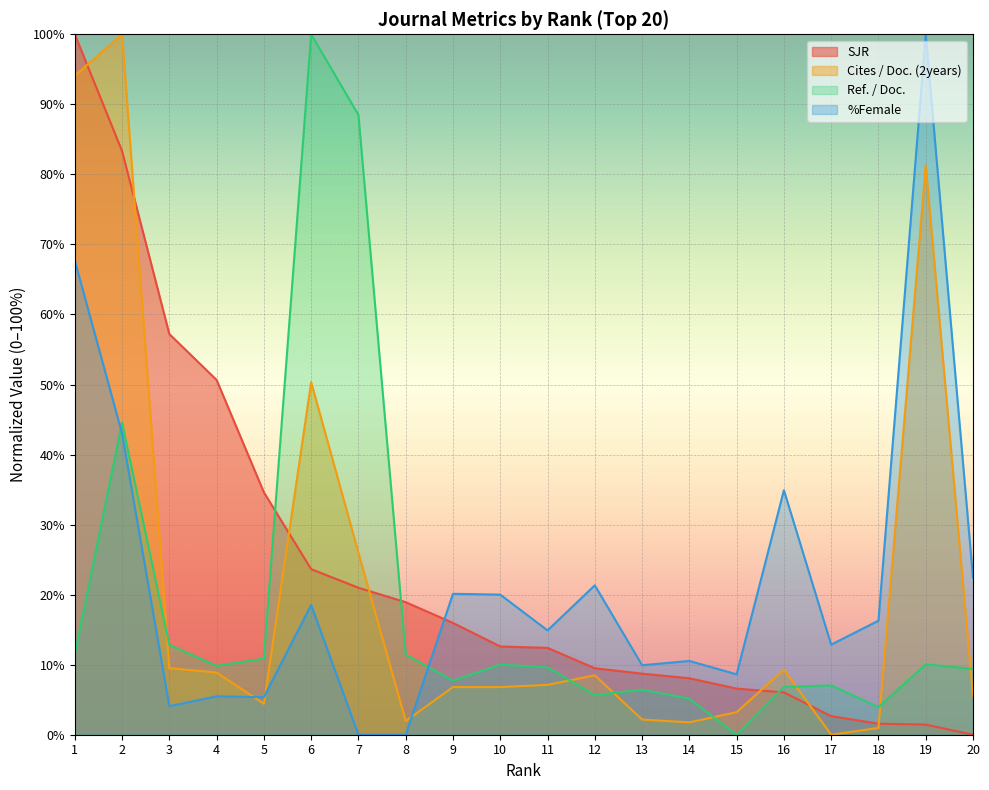

Reading right to left, list all the values displayed in this chart.

SJR: 0.0	1.4	1.6	2.6	6.0	6.6	8.1	8.7	9.5	12.4	12.6	16.0	18.9	21.0	23.6	34.6	50.6	57.2	83.3	100.0
Cites / Doc. (2years): 5.5	81.3	1.0	0.0	9.3	3.2	1.8	2.2	8.5	7.1	6.8	6.8	1.9	26.0	50.3	4.4	8.9	9.5	100.0	94.1
Ref. / Doc.: 9.4	10.0	3.9	7.0	6.8	0.0	5.1	6.4	5.7	9.6	10.0	7.7	11.4	88.5	100.0	10.9	9.8	12.8	44.6	11.5
%Female: 22.4	100.0	16.3	12.9	34.9	8.6	10.5	9.9	21.3	14.9	20.0	20.1	0.0	0.0	18.5	5.4	5.5	4.1	43.0	67.7